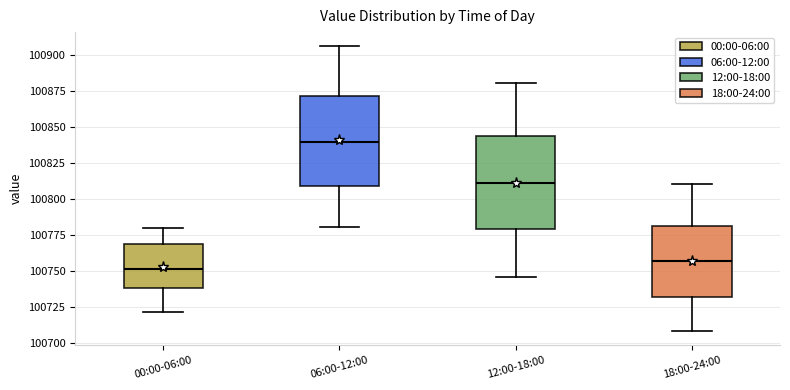

Which box has the lowest median line?

00:00-06:00